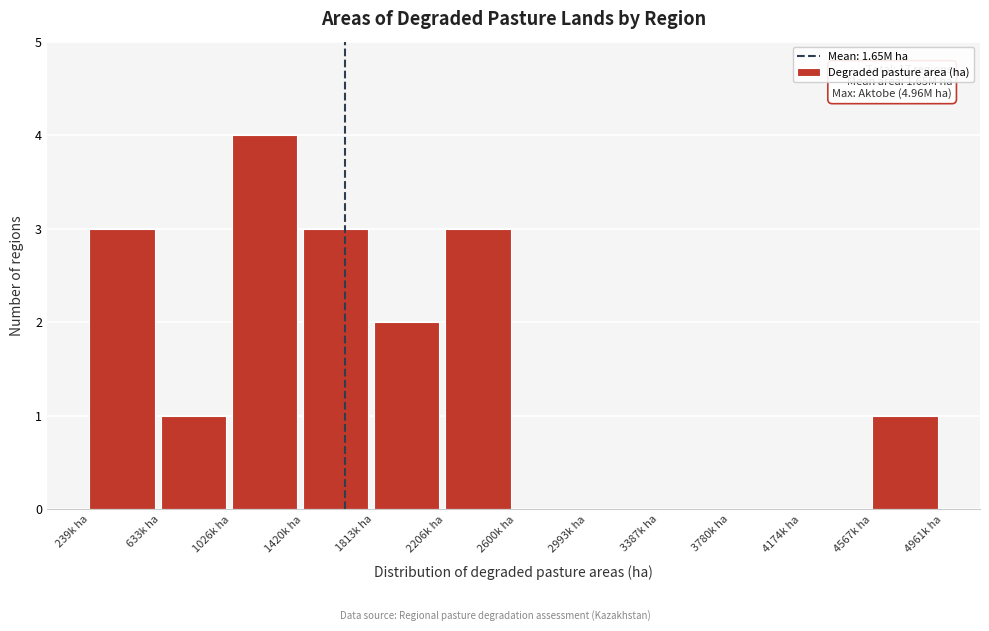

Reading left to right, transcribe all the data shown in this chart.

239k ha=3	633k ha=1	1026k ha=4	1420k ha=3	1813k ha=2	2206k ha=3	2600k ha=0	2993k ha=0	3387k ha=0	3780k ha=0	4174k ha=0	4567k ha=1